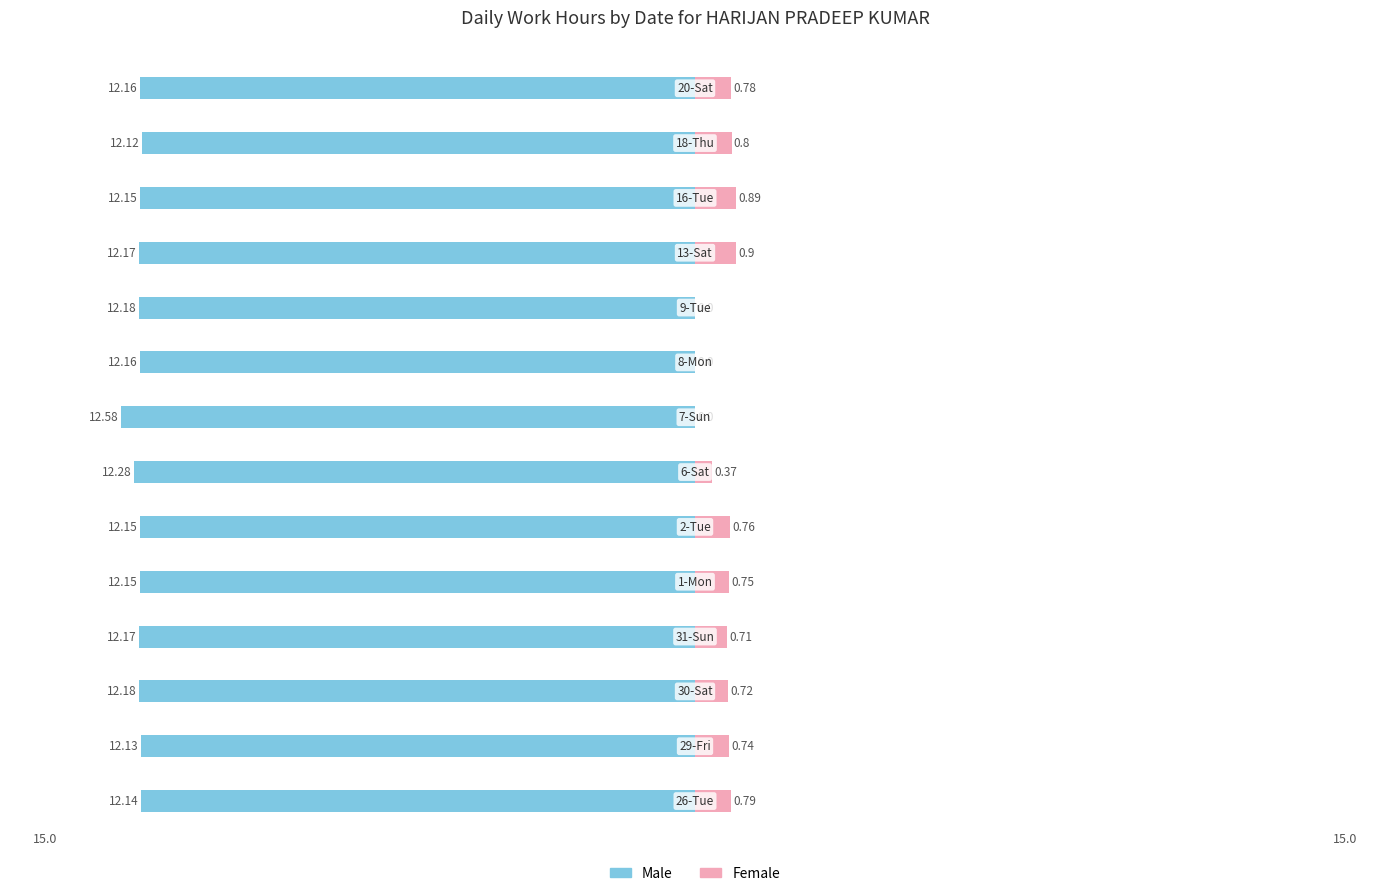

Which series changed the most between 10 and 15?

Female